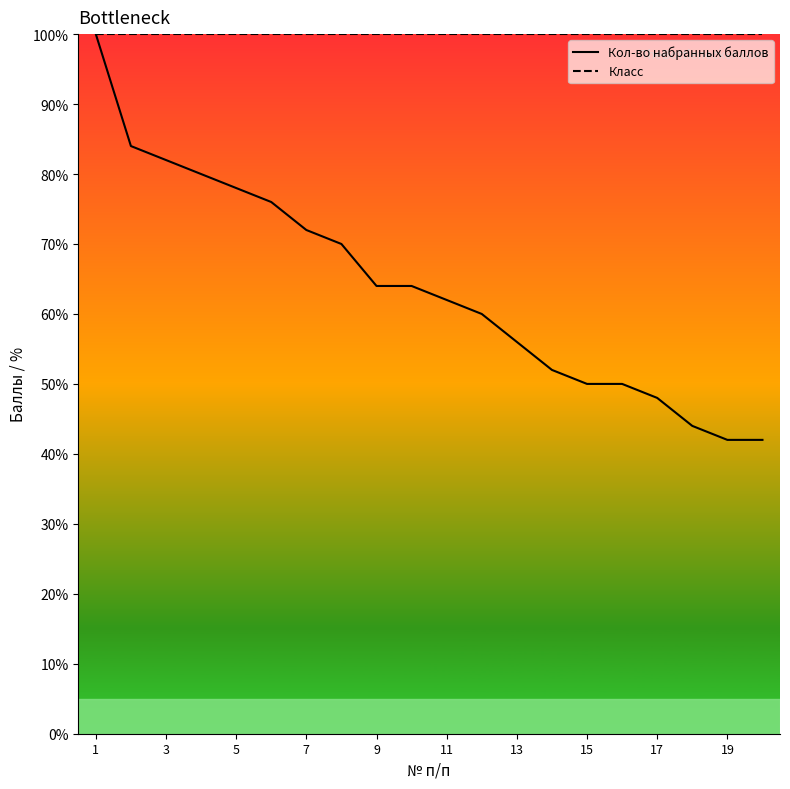

List the series in order of their peak value, highest first.

Кол-во набранных баллов, Класс